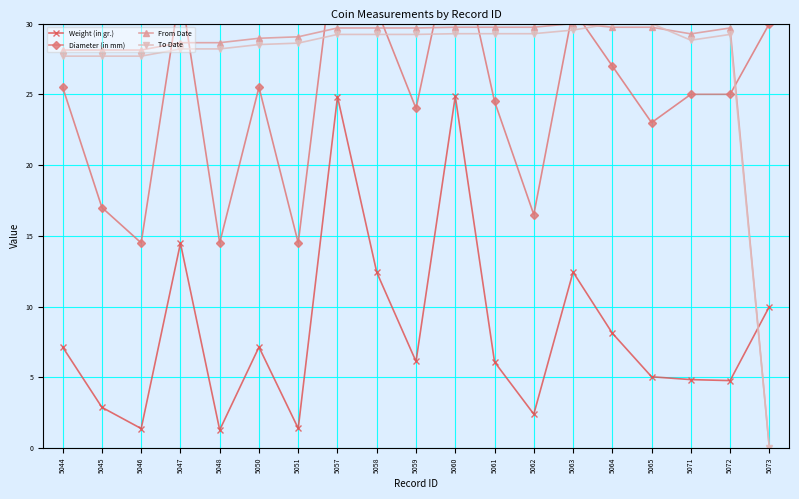

Which series ends up on top after the final intersection of Weight (in gr.) and From Date?

Weight (in gr.)